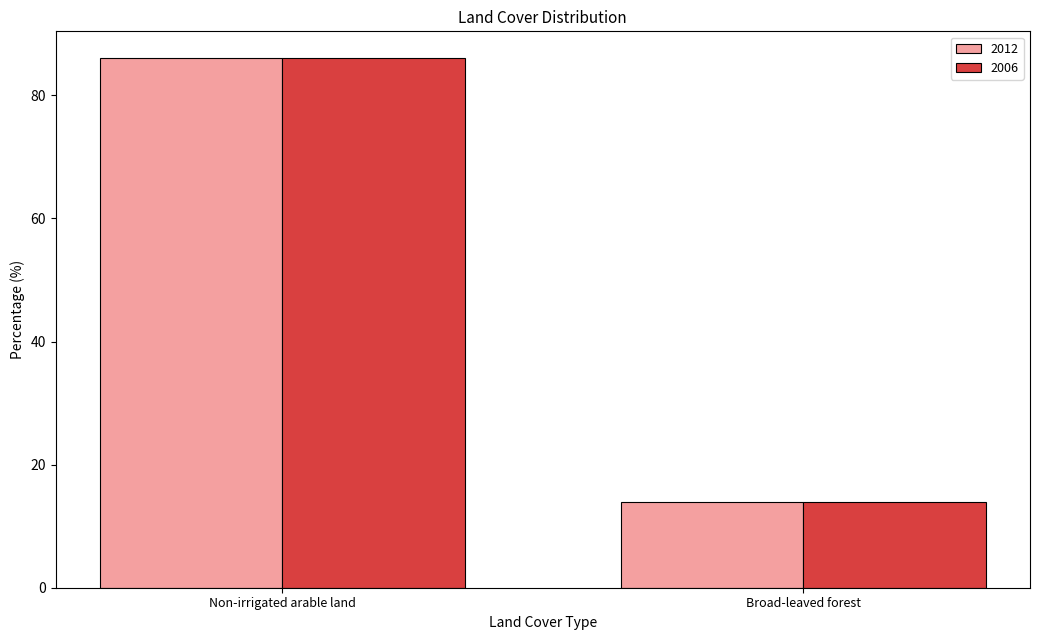

Reading left to right, extract all data points from this chart.

2012: 86.1	13.9
2006: 86.1	13.9